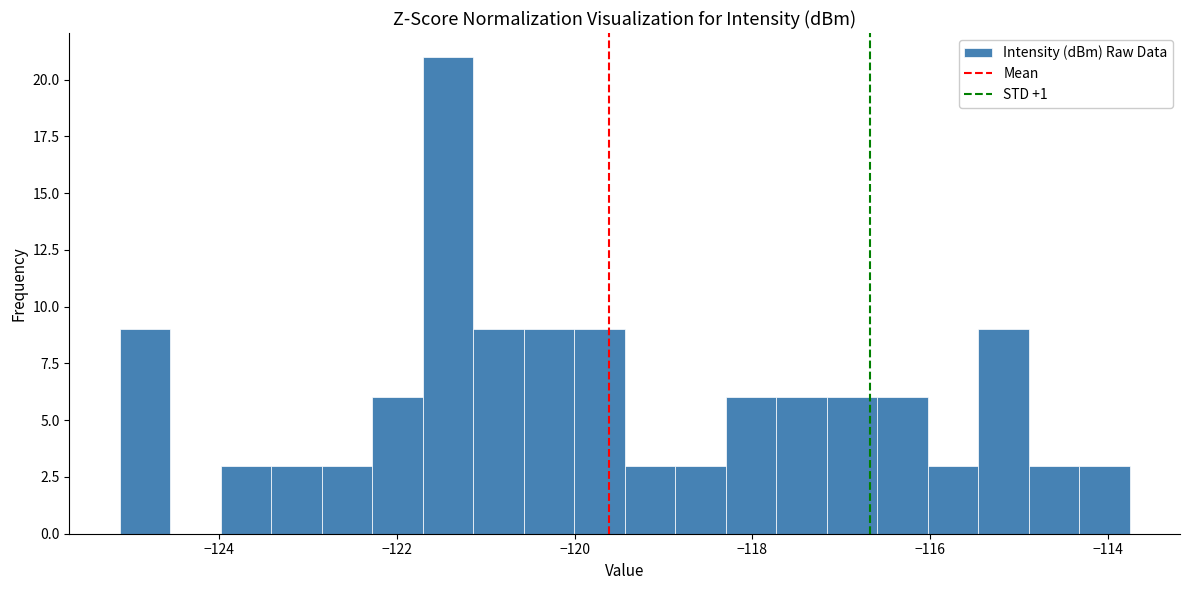

Read against the x-axis, roughly where is the centre of the tallest bar?

-121.4